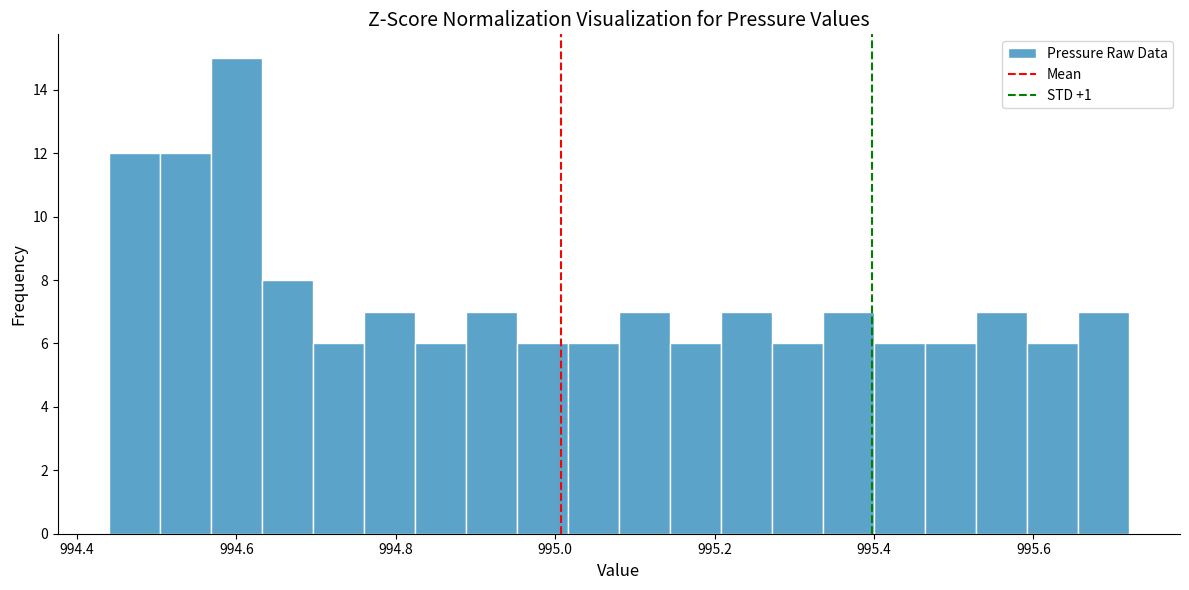

Around what value on the x-axis is the tallest bar? Give the approximate position of its centre, as read against the axis.

994.60